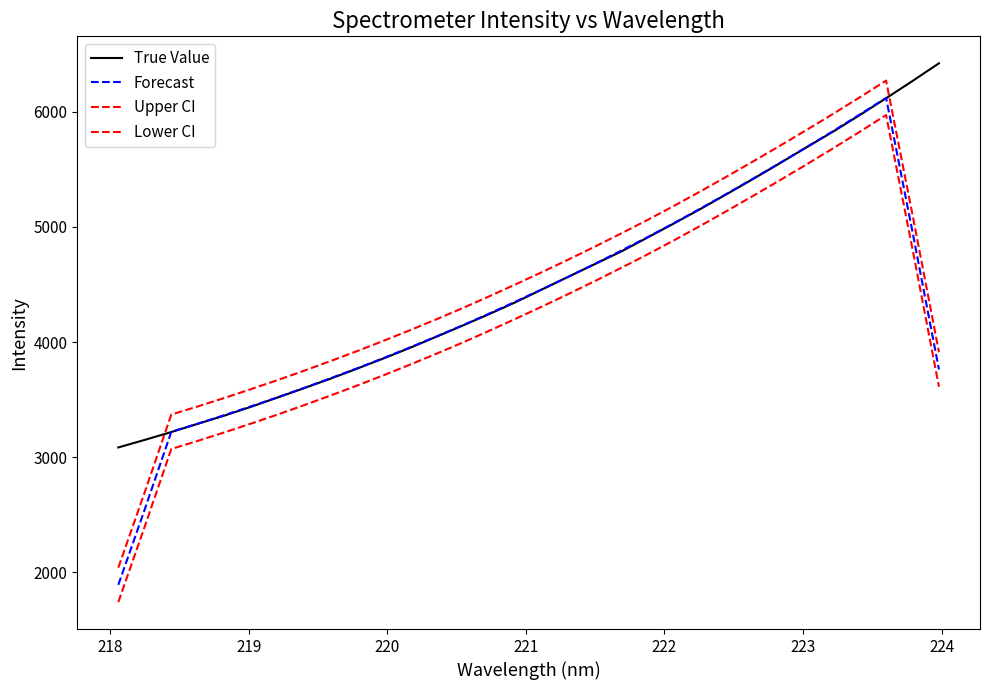

Does the chart have visible grid lines?

No